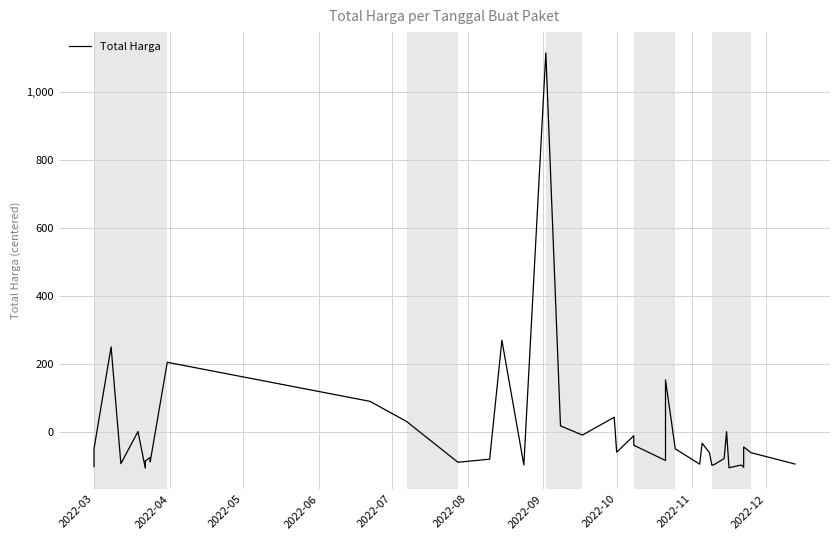

True or false: the data shows 403458757.3 at 2022-05.

False